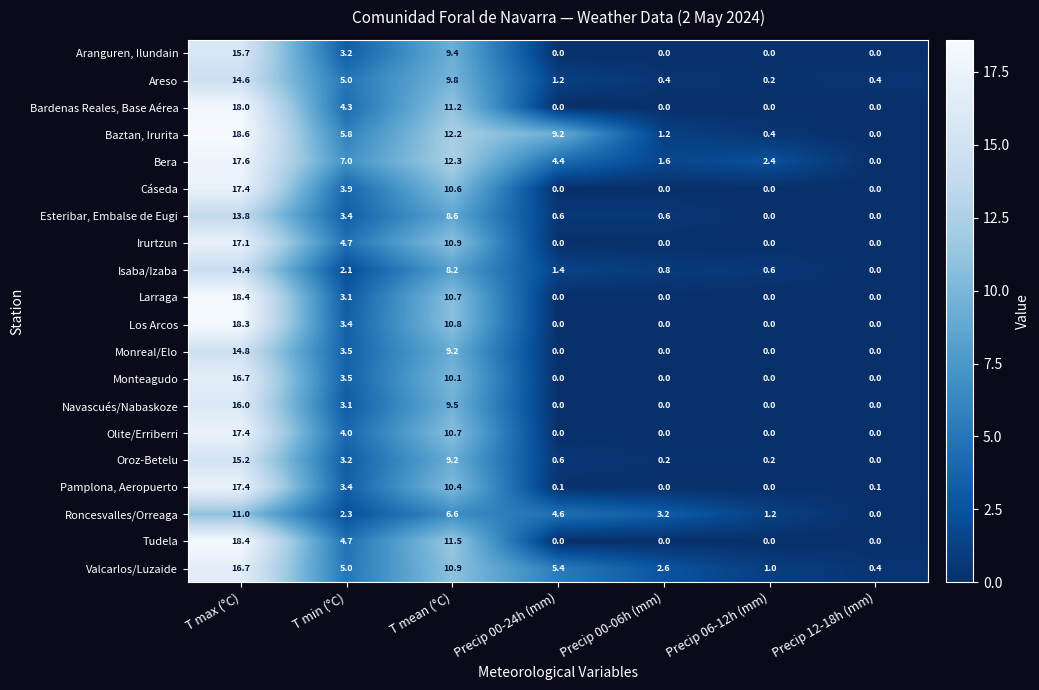

Which category has the highest value across all series?

T max (°C)